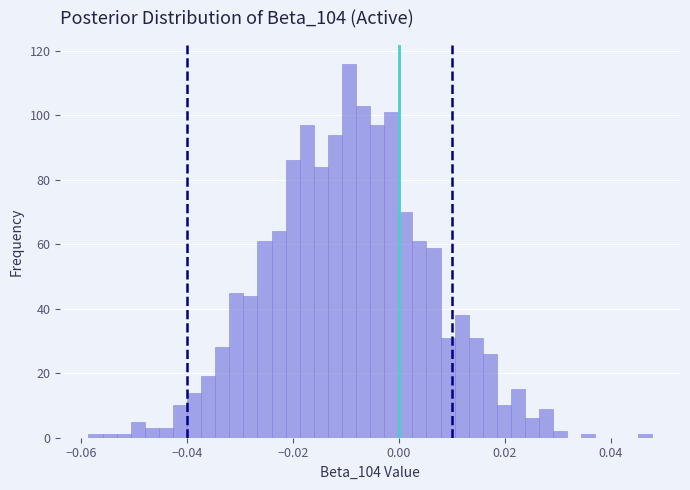

Read against the x-axis, roughly where is the centre of the tallest bar?

-0.010